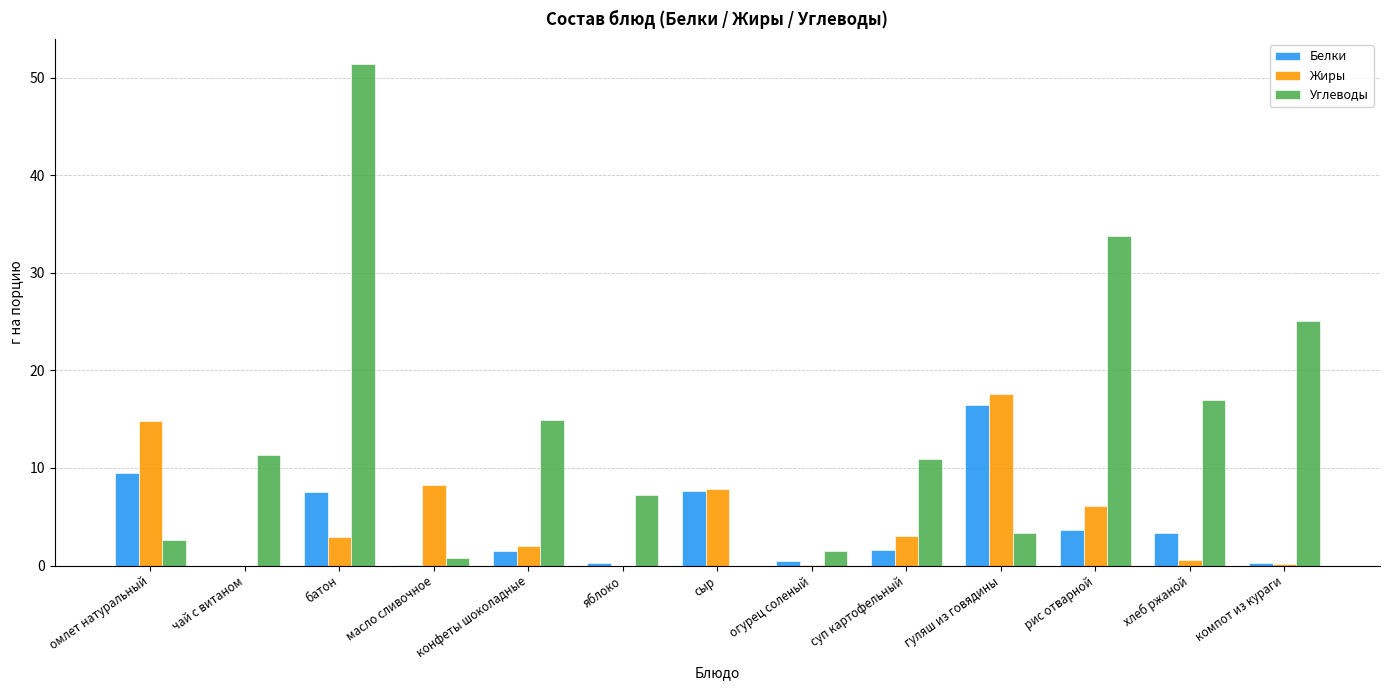

Which series changed the most between конфеты шоколадные and рис отварной?

Углеводы